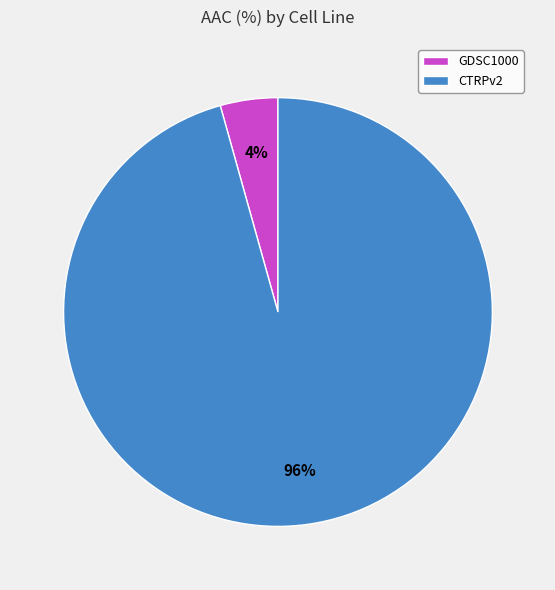

To the nearest percent, what percentage of the pie is GDSC1000?

4%